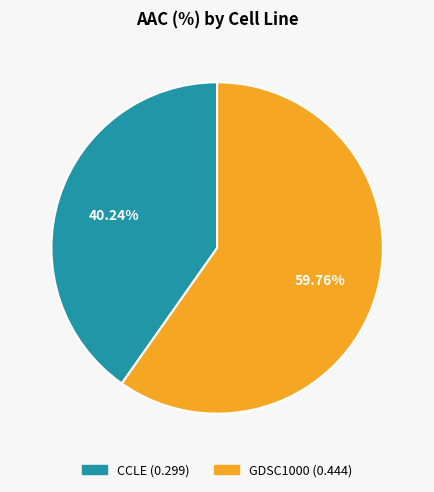

What is the majority slice?

GDSC1000